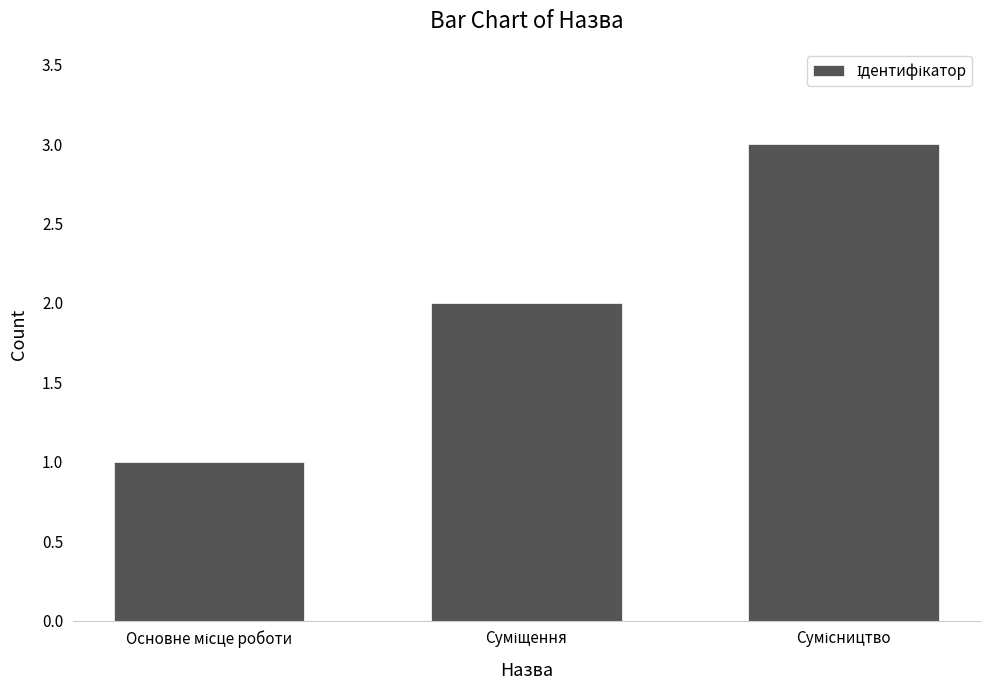

What is the maximum value shown in the chart?

3